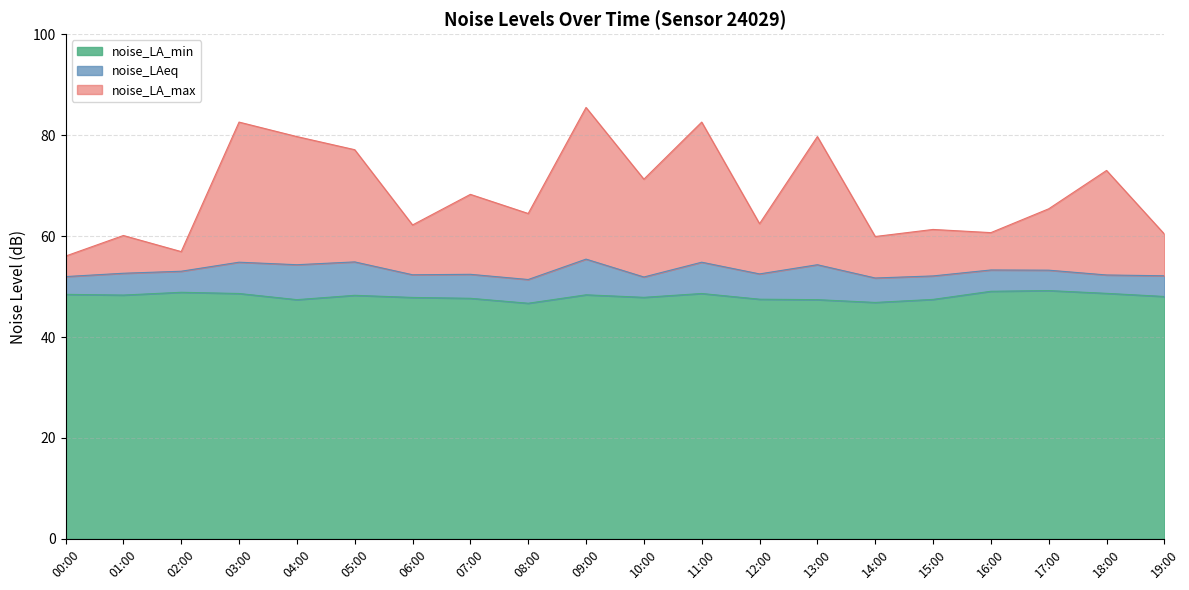

What is the value of the noise_LA_min point at the 13th from the left?

47.5